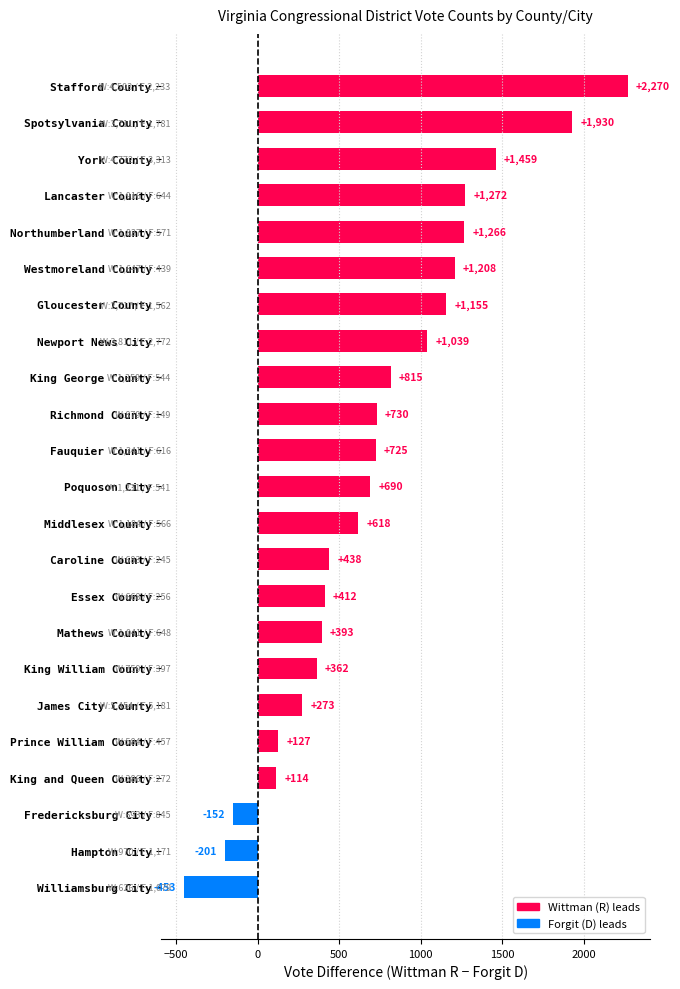

The chart shows a value of 1018 at Richmond County. True or false?

False